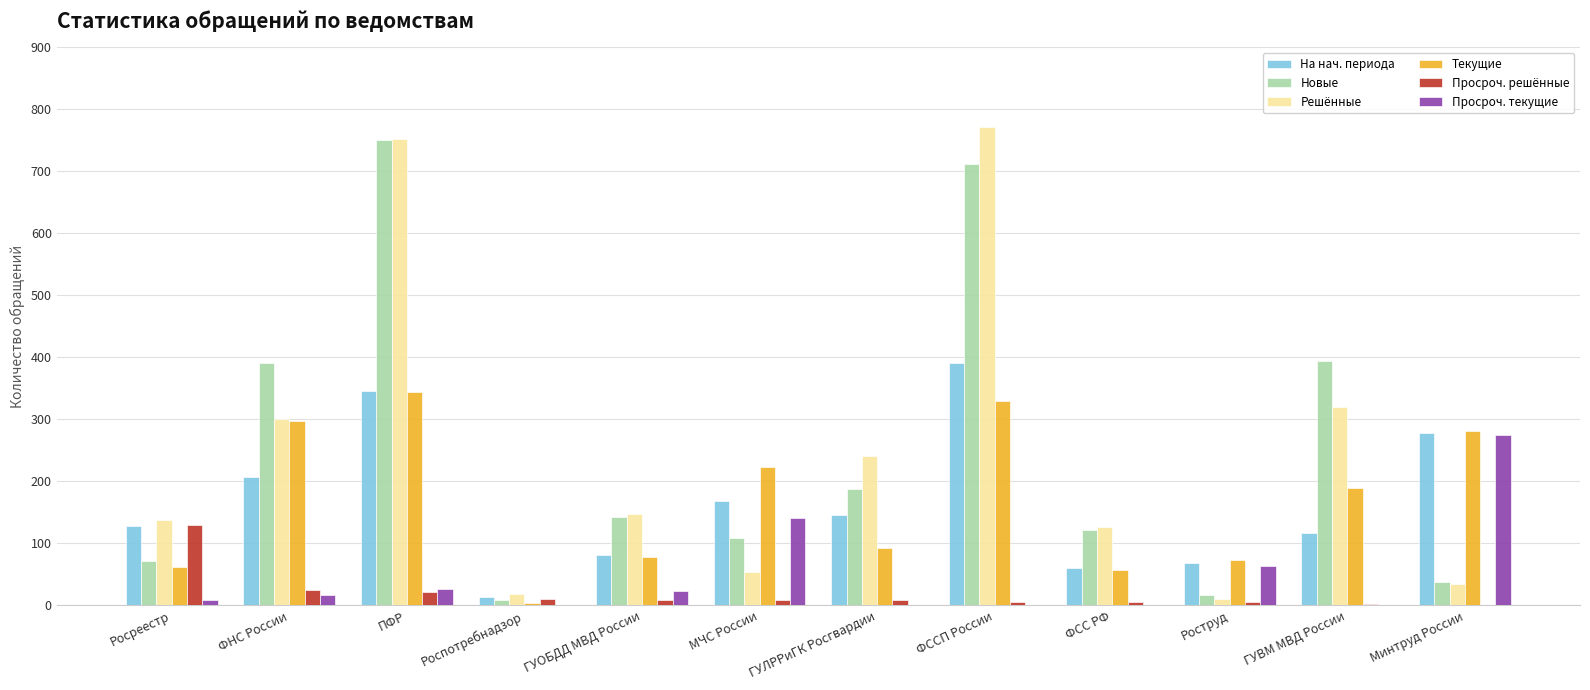

What is the difference between the Новые values at Роспотребнадзор and ПФР?

741